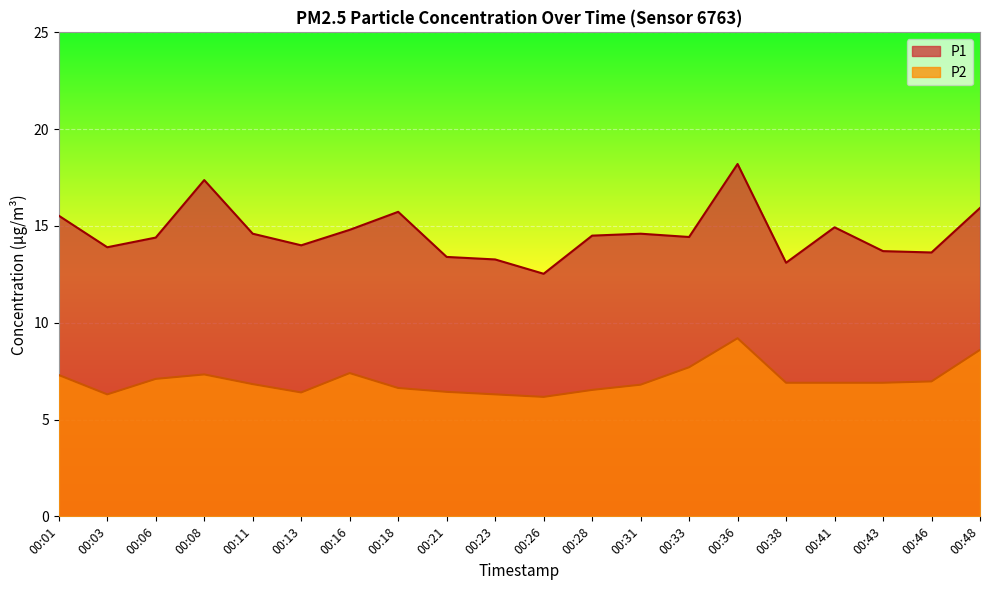

What is the sum of the P2 values at 00:31 and 00:18?

13.4